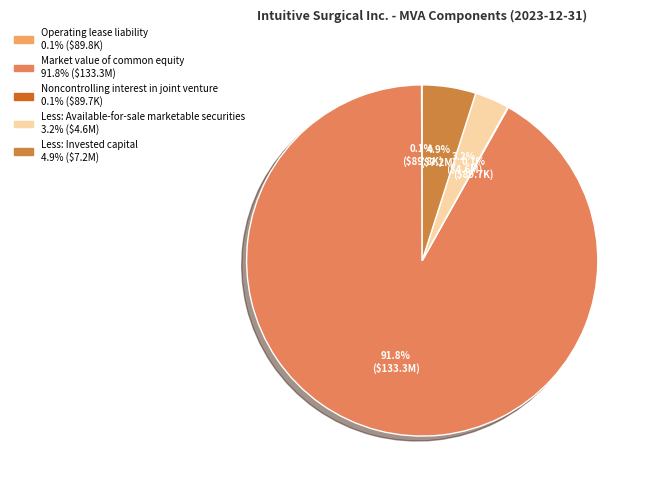

Combined, do Less: Available-for-sale marketable securities and Less: Invested capital account for over 50%?

No